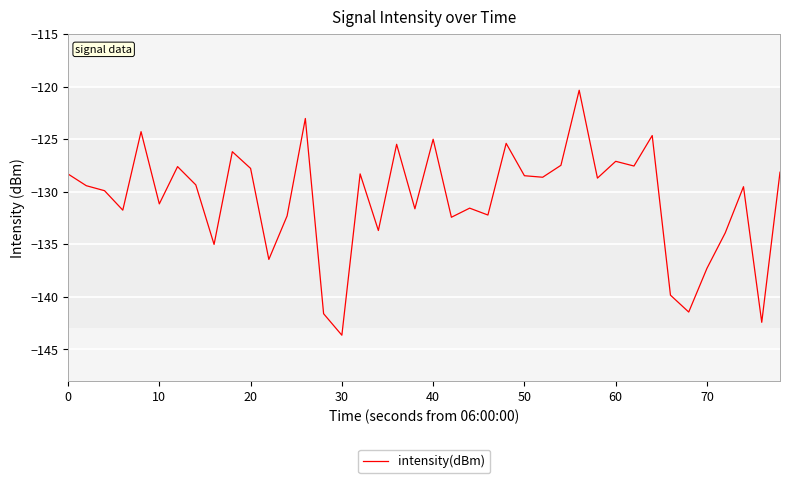

What is the smallest value displayed?

-143.6